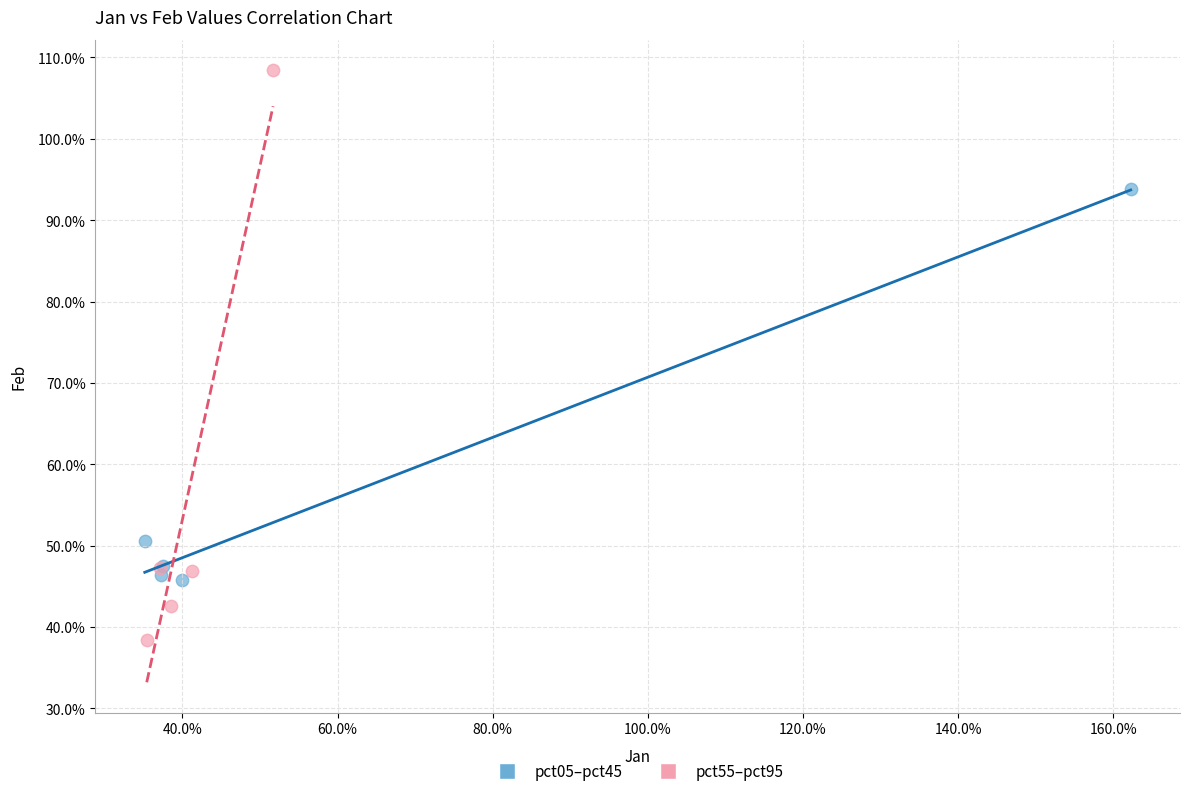

What are all the series names shown in the legend?

pct05–pct45, pct55–pct95